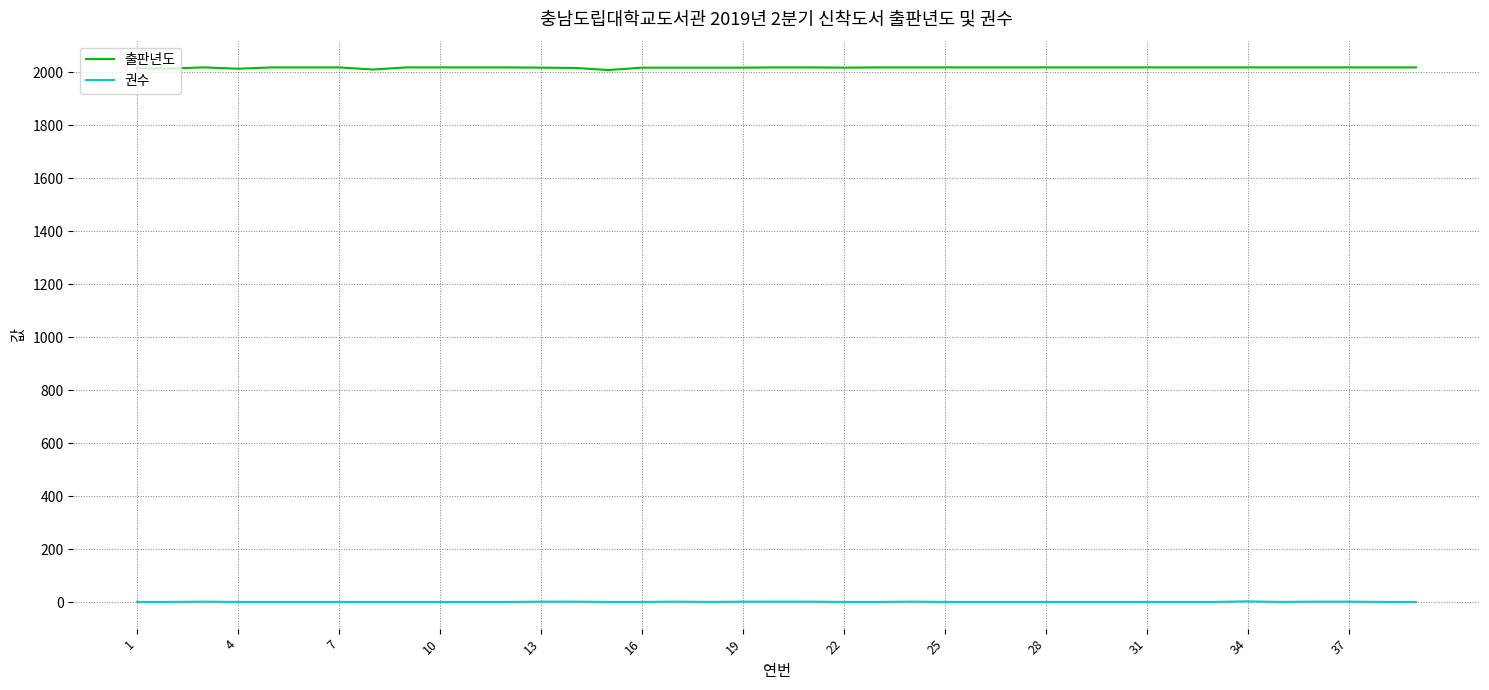

What is the average value of the 권수 series?

1